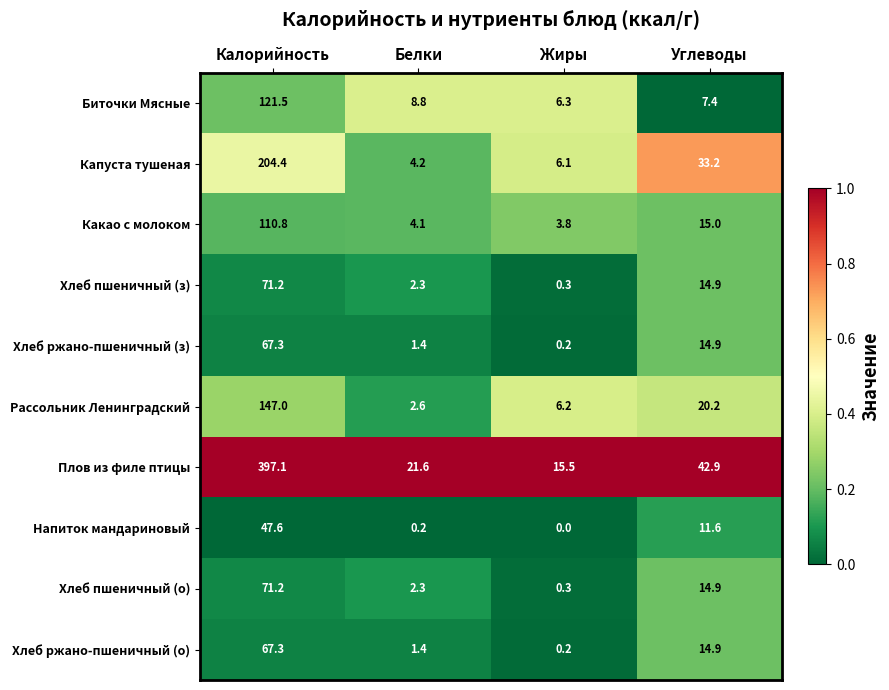

How many series are shown in this chart?

10